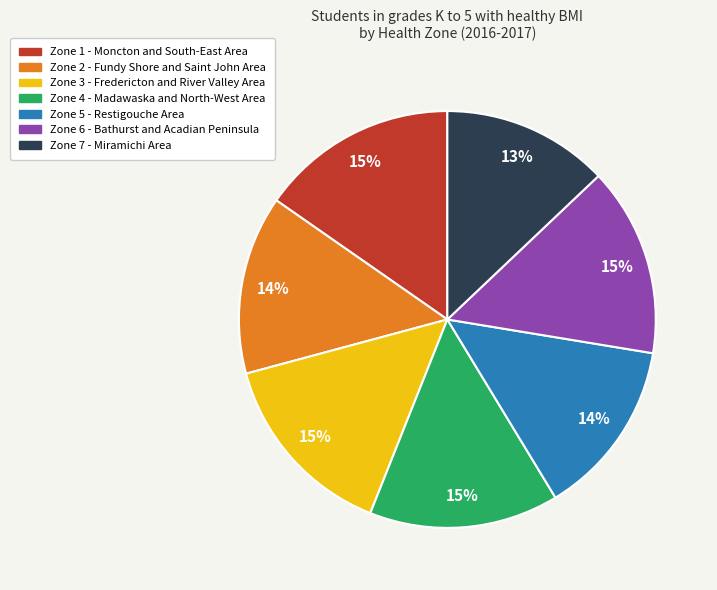

How many slices are in this pie chart?

7